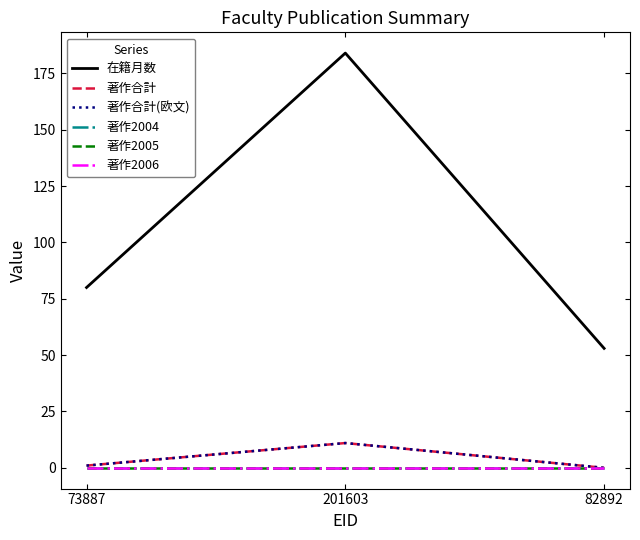

Does the chart display data point markers on the line(s)?

No